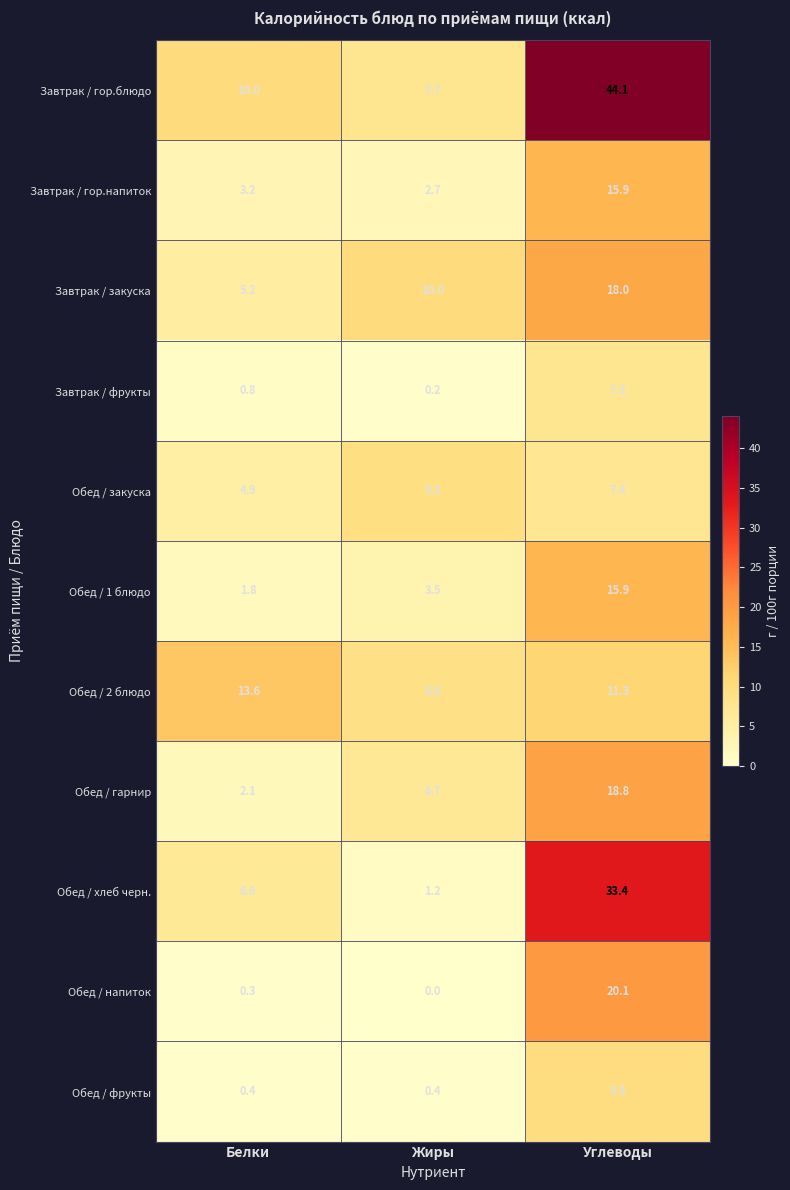

At how many categories does at least one series exceed 4?

3